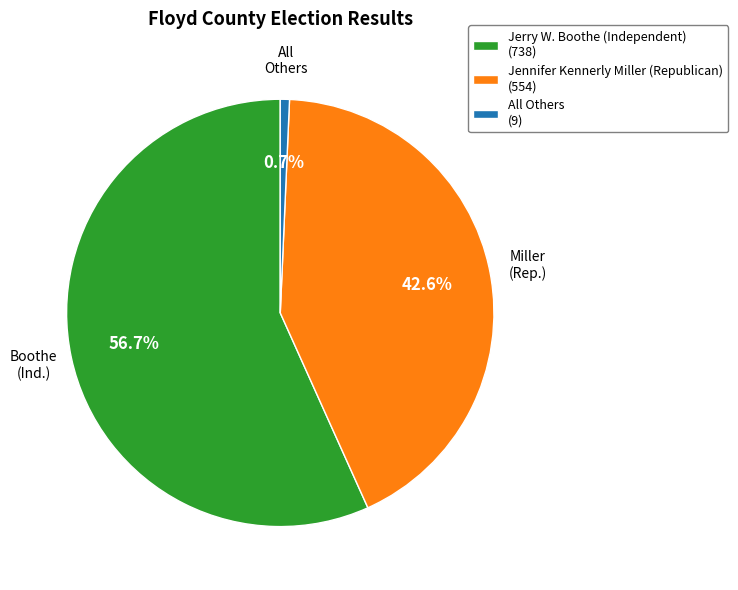

Is there a majority slice in this chart?

Yes